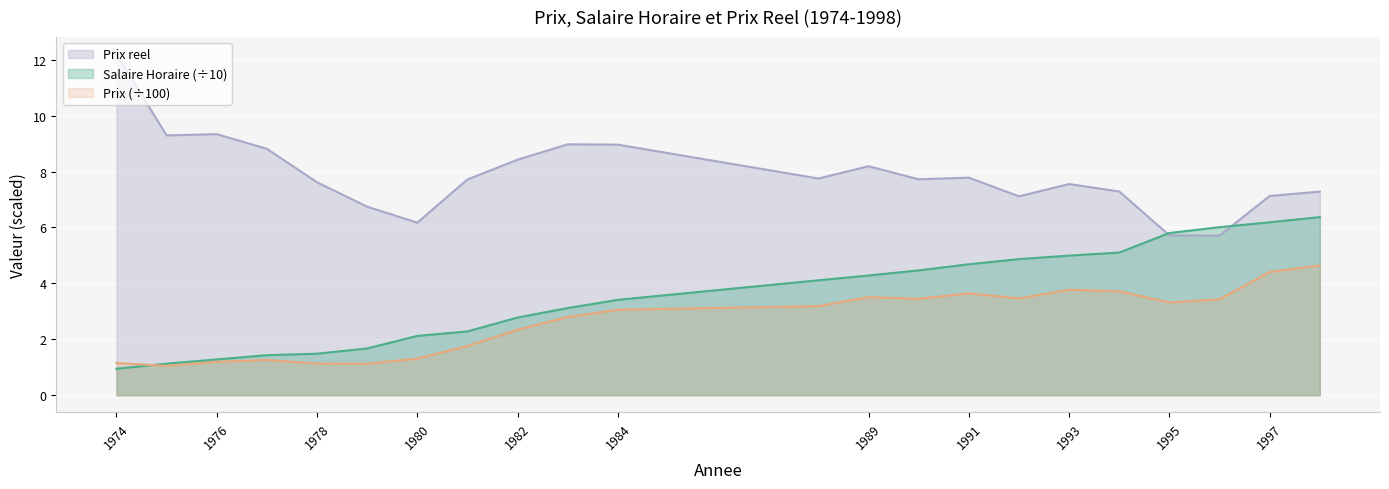

True or false: Prix has more than 1 points higher than both neighbors.

True